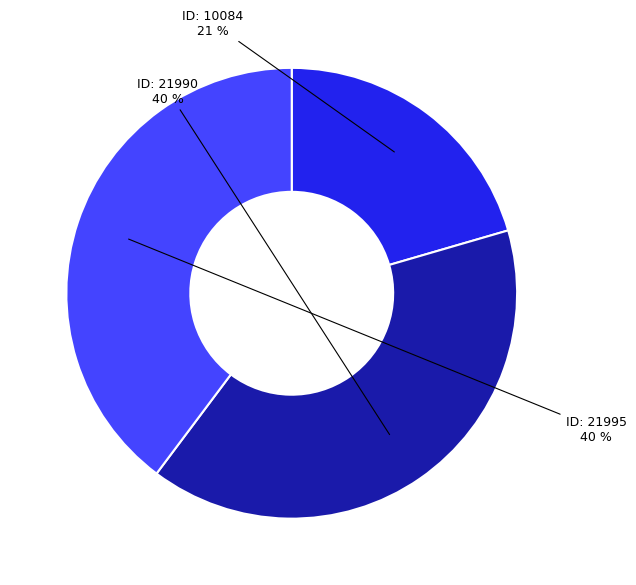

Does any single category account for the majority?

No